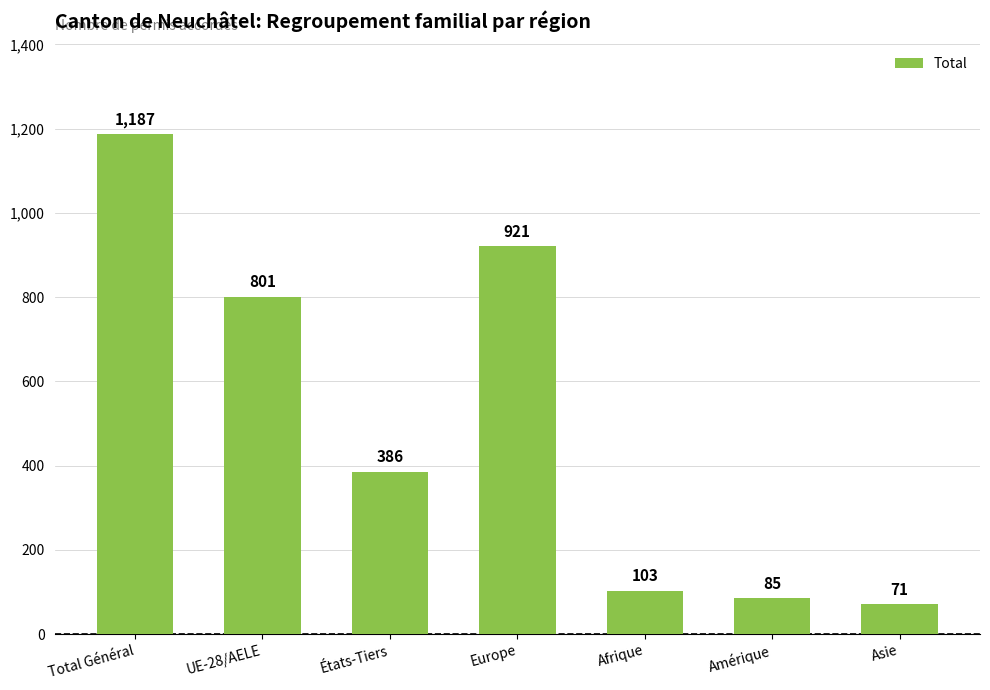

Reading left to right, transcribe all the data shown in this chart.

Total Général=1187	UE-28/AELE=801	États-Tiers=386	Europe=921	Afrique=103	Amérique=85	Asie=71